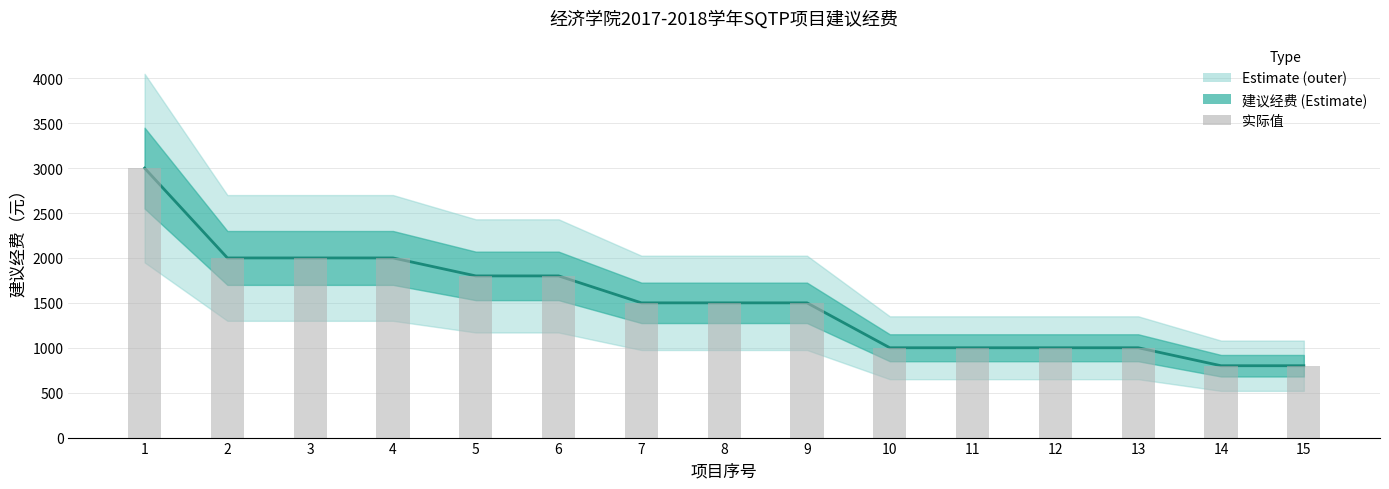

Which has a higher value, 5 or 1?

1